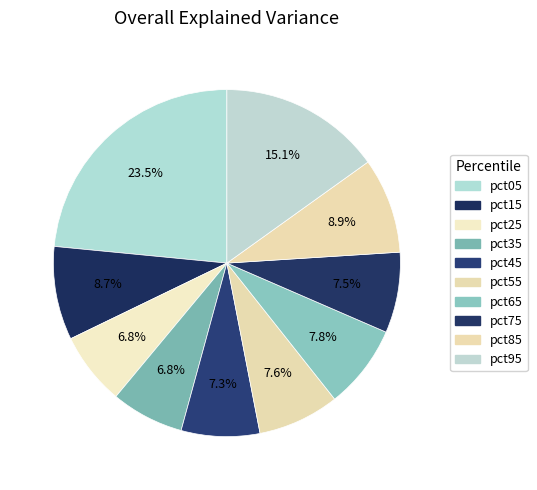

To the nearest percent, what is the combined percentage of pct25 and pct55?

14%